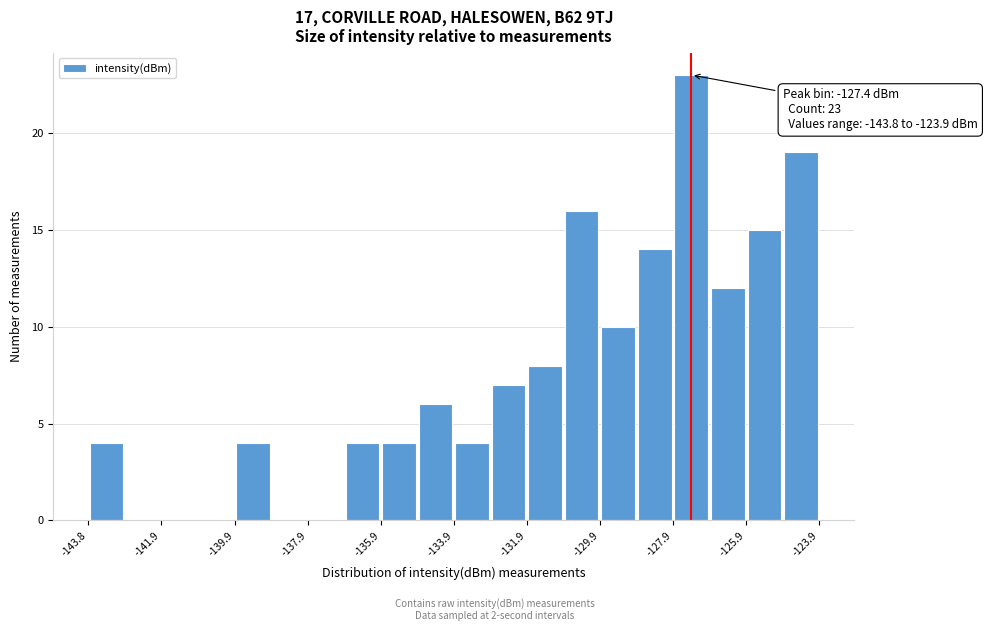

Over which range of the x-axis is the bar tallest?

-127.8 to -126.8